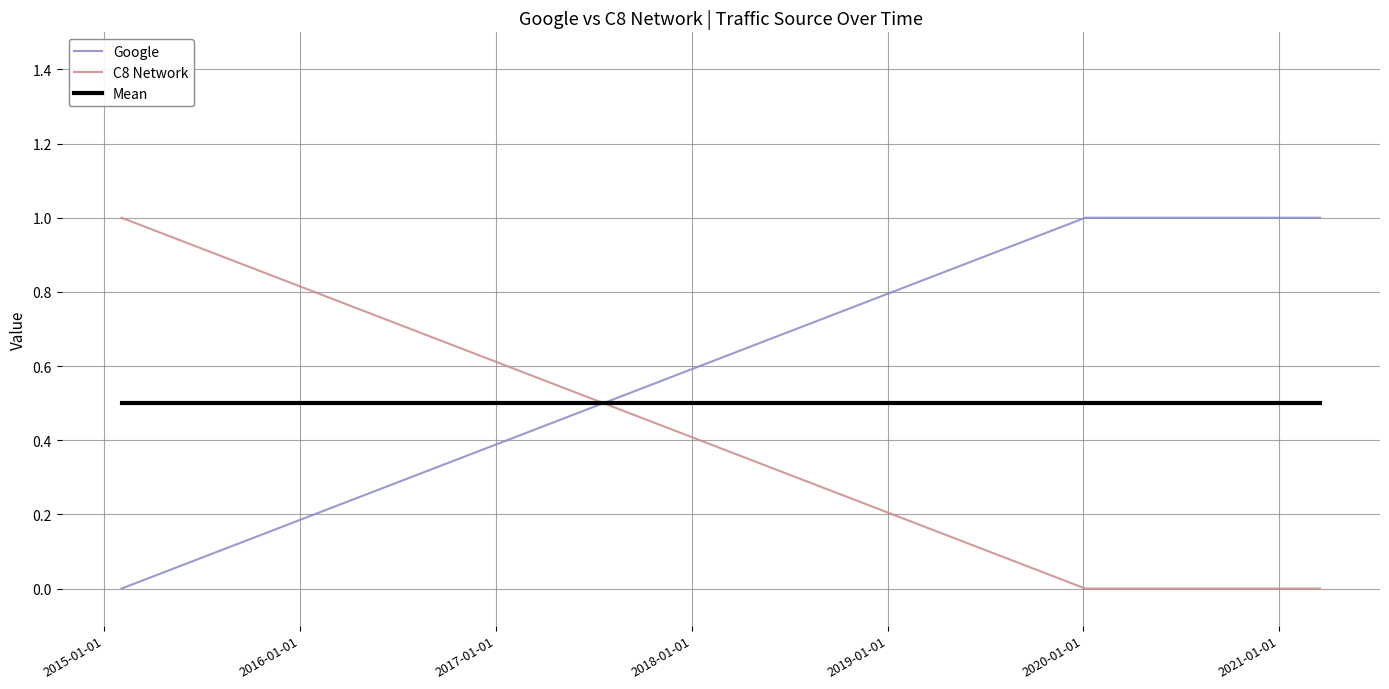

True or false: Mean and C8 Network intersect in this chart.

True